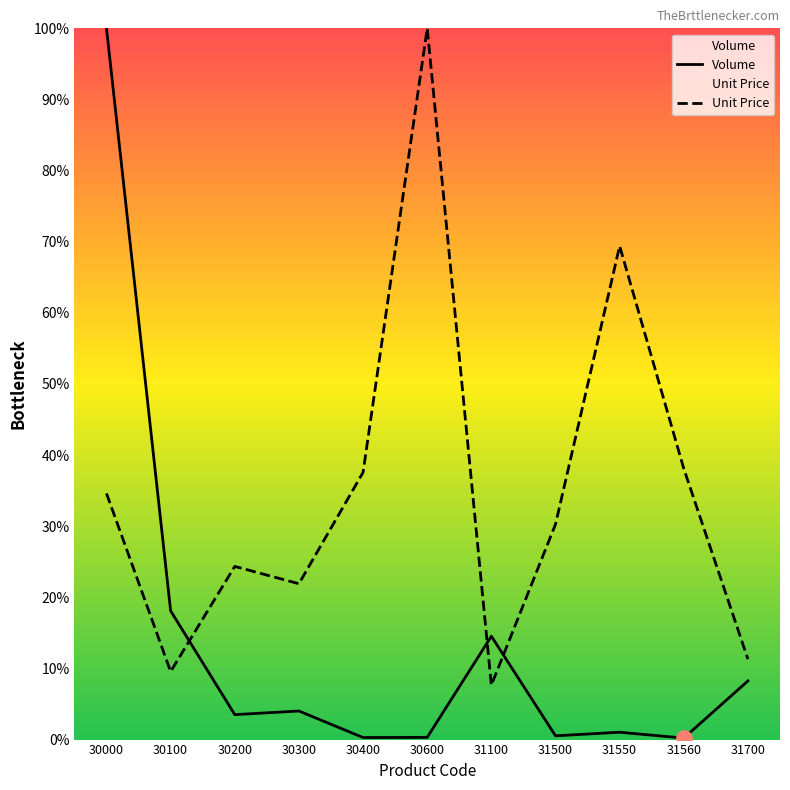

Which series has the largest total across all categories?

Unit Price